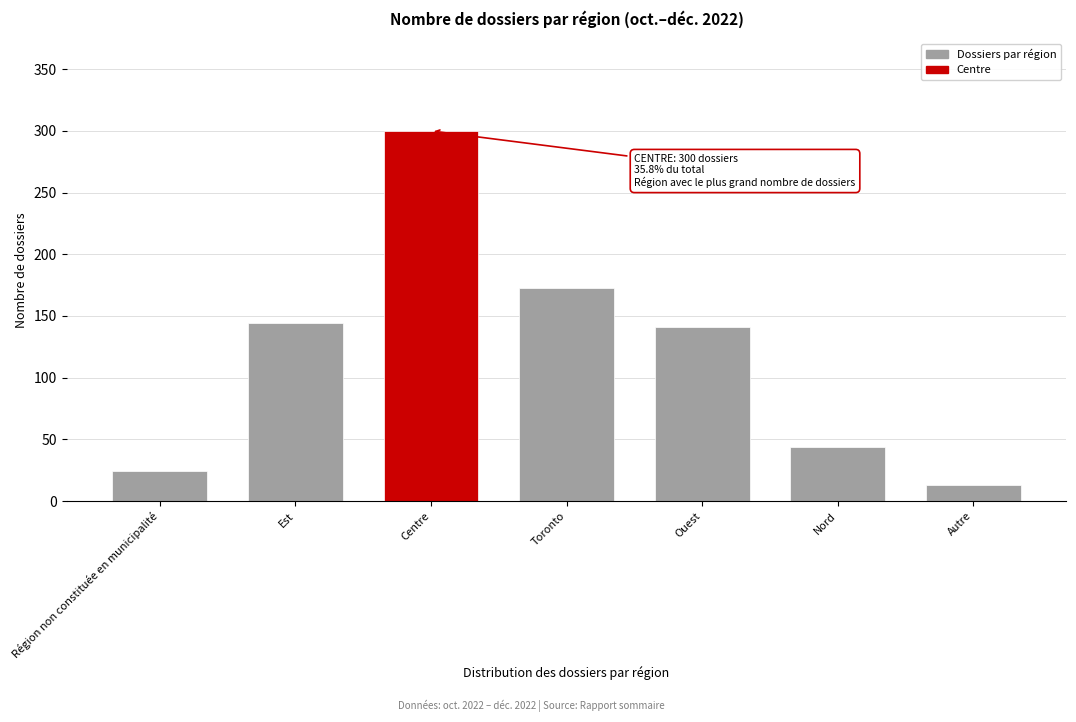

Reading left to right, transcribe all the data shown in this chart.

24	144	300	173	141	44	13